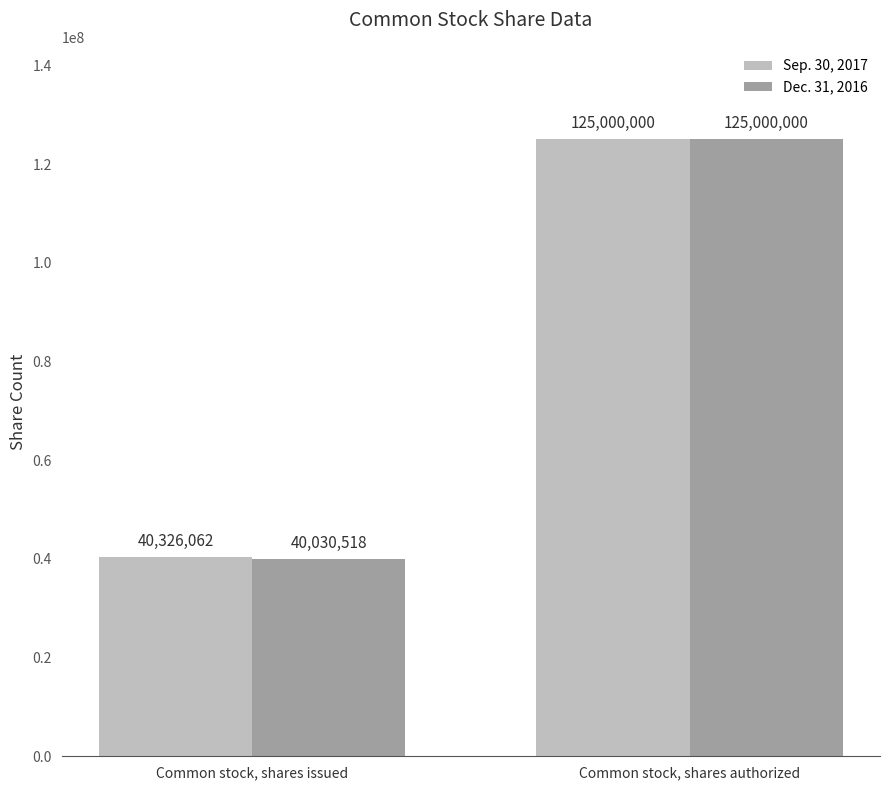

At which label is Sep. 30, 2017 closest to 82663031?

Common stock, shares issued